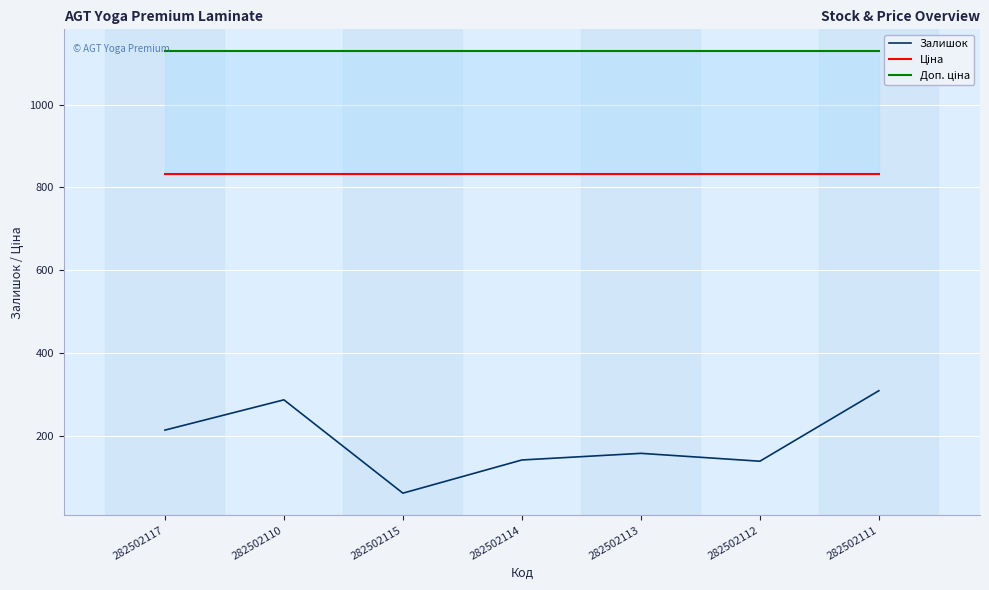

Which series has the largest range (max minus min)?

Залишок